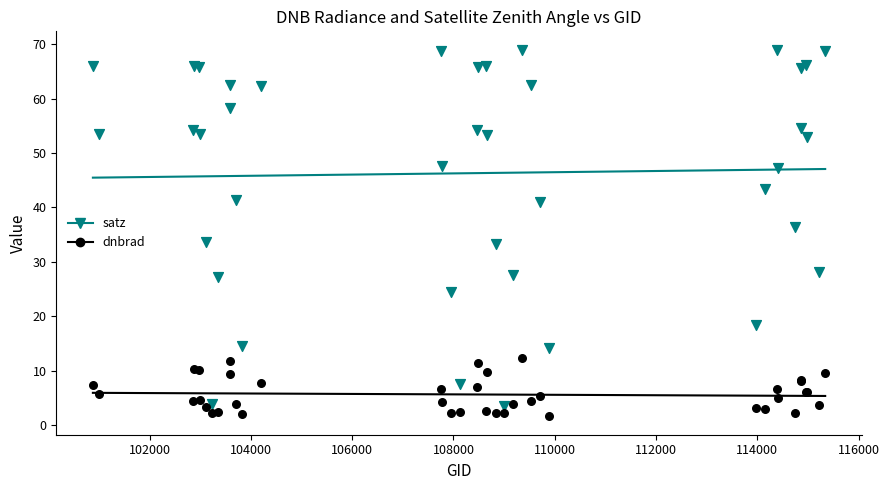

Which series has the largest Y range (max minus min)?

satz